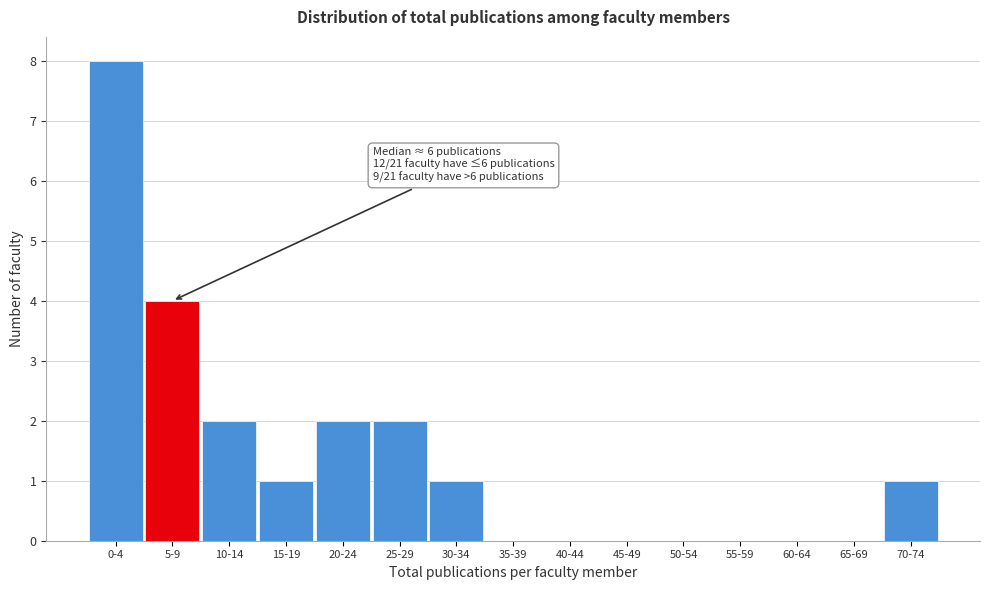

Reading right to left, extract all data points from this chart.

70-74=1	65-69=0	60-64=0	55-59=0	50-54=0	45-49=0	40-44=0	35-39=0	30-34=1	25-29=2	20-24=2	15-19=1	10-14=2	5-9=4	0-4=8